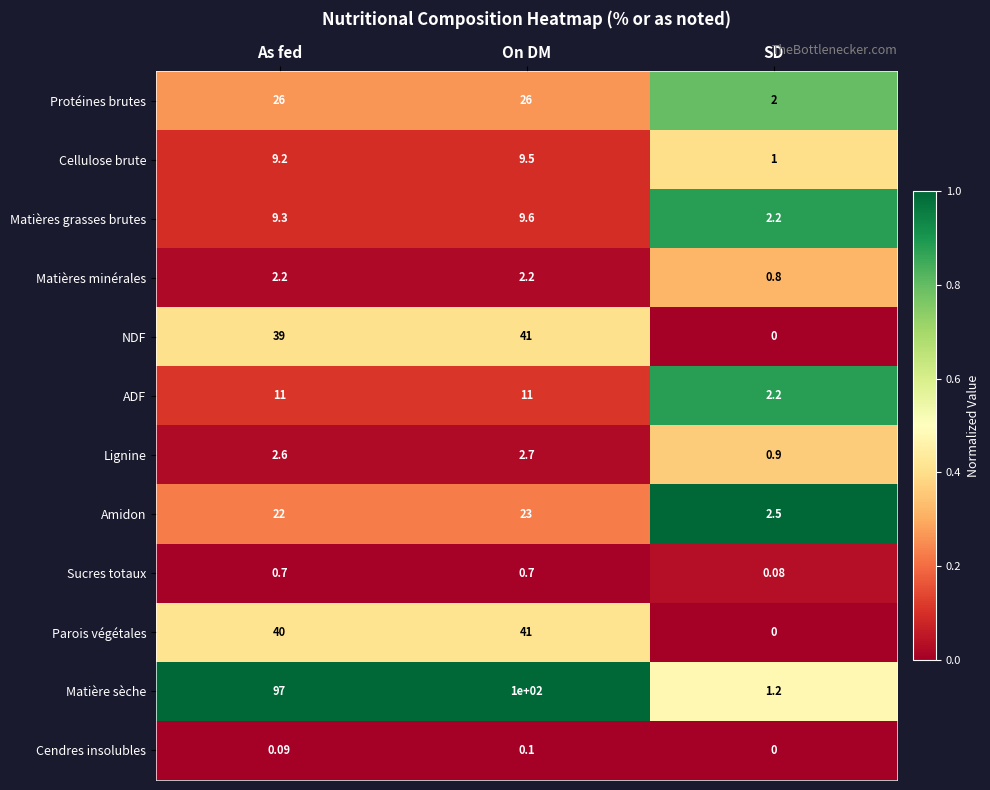

Which series changed the most between On DM and SD?

Matière sèche